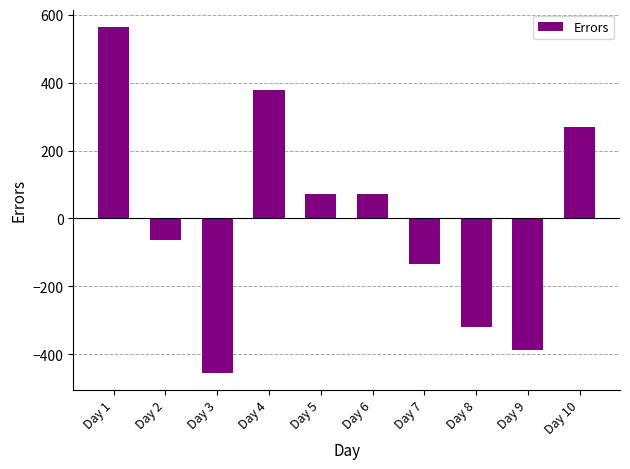

Reading right to left, extract all data points from this chart.

269.9	-386.1	-318.1	-134.1	71.9	71.9	376.9	-454.1	-62.1	563.9